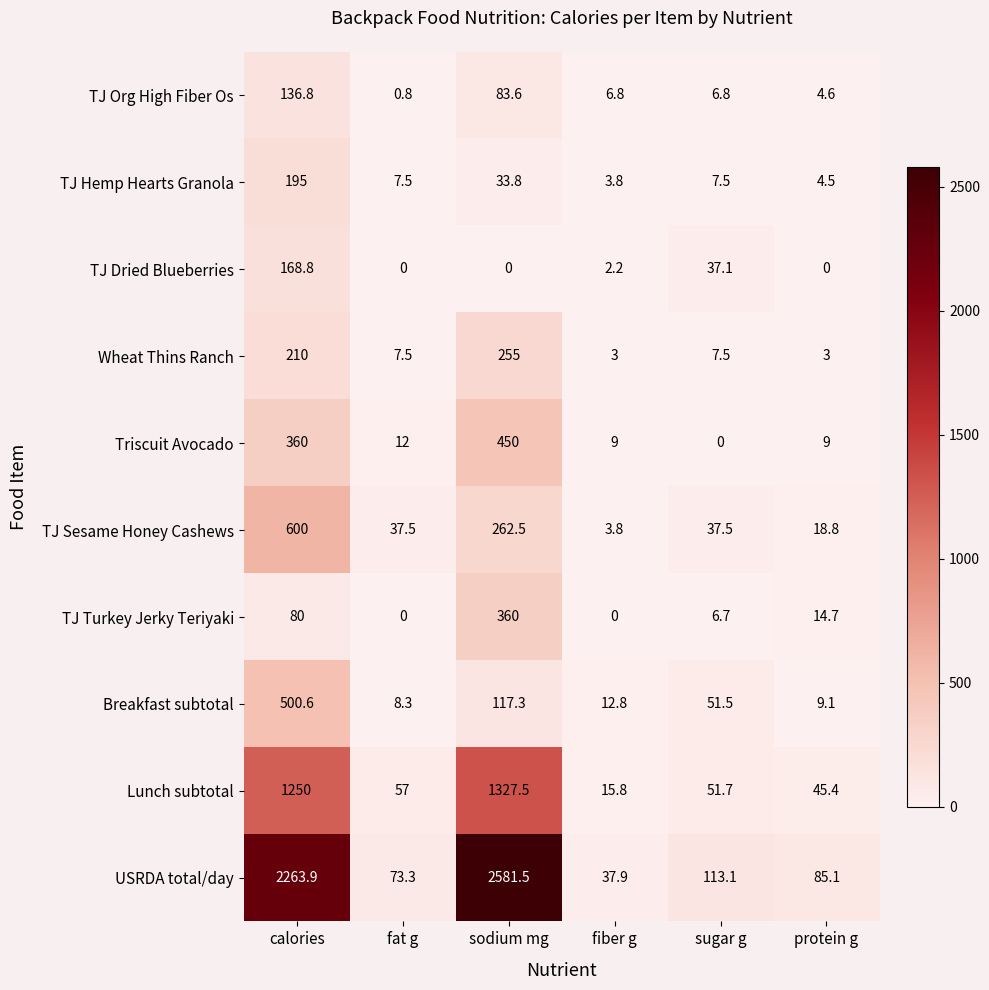

True or false: TJ Turkey Jerky Teriyaki has a value of 3.0 at sugar g.

False